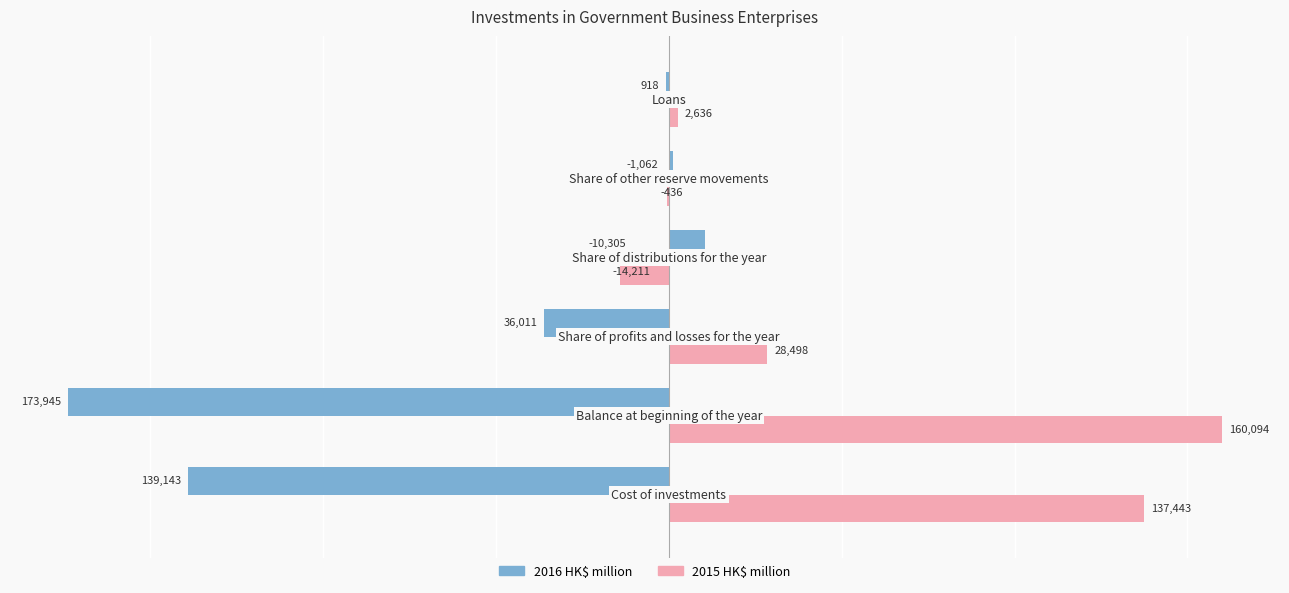

What is the greatest value displayed?

160094